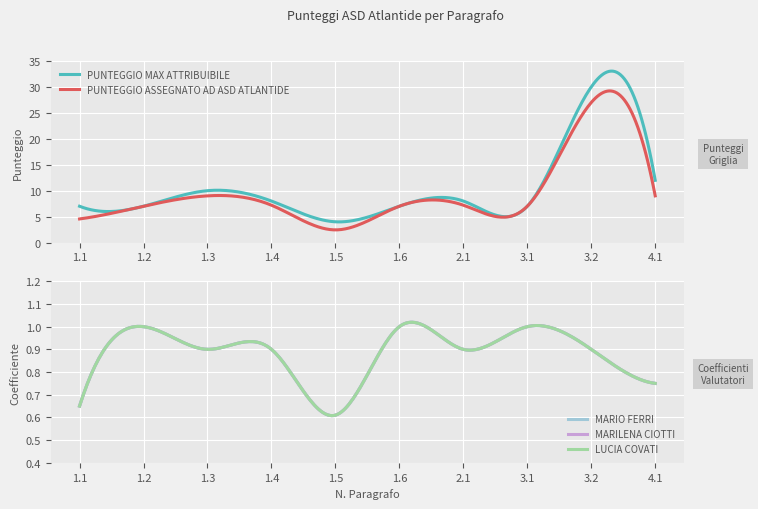

What is the average value of the PUNTEGGIO ASSEGNATO AD ASD ATLANTIDE series?

9.6